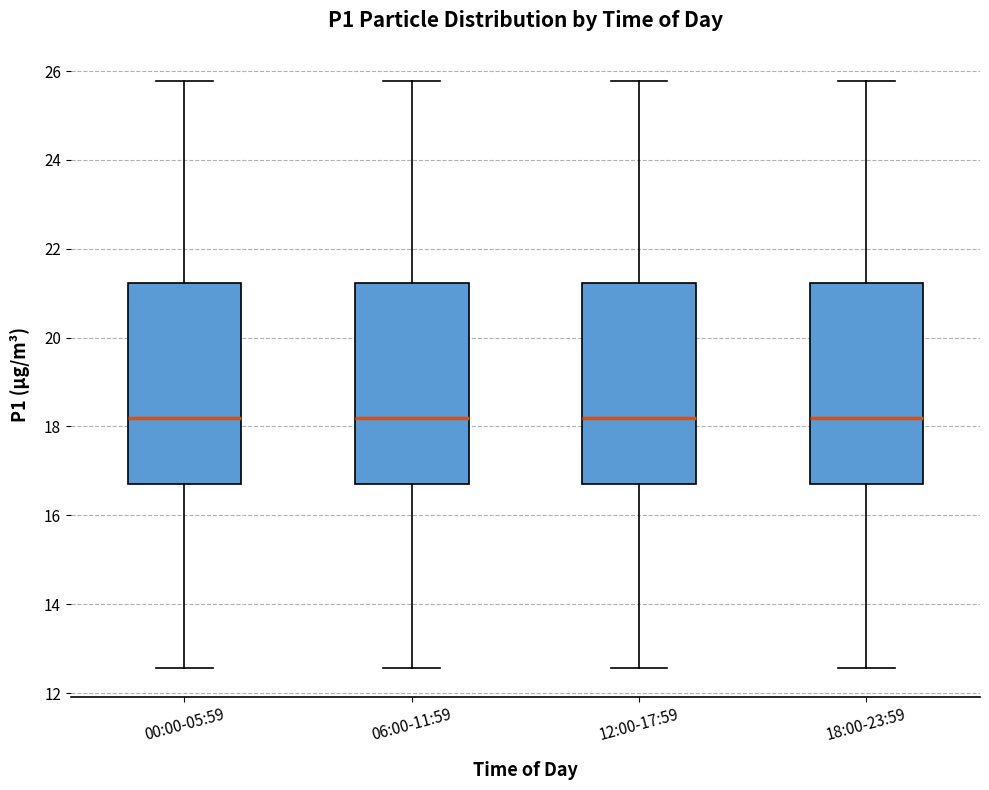

Reading left to right, read every box against the y-axis: the position of its median line, the range the box covers, and the ends of its whiskers. The values are not printed on the chart, so give them approximately, as read against the axis.

00:00-05:59: median 18.2, box 16.8 to 21.2, whiskers 12.6 to 25.8
06:00-11:59: median 18.2, box 16.8 to 21.2, whiskers 12.6 to 25.8
12:00-17:59: median 18.2, box 16.8 to 21.2, whiskers 12.6 to 25.8
18:00-23:59: median 18.2, box 16.8 to 21.2, whiskers 12.6 to 25.8